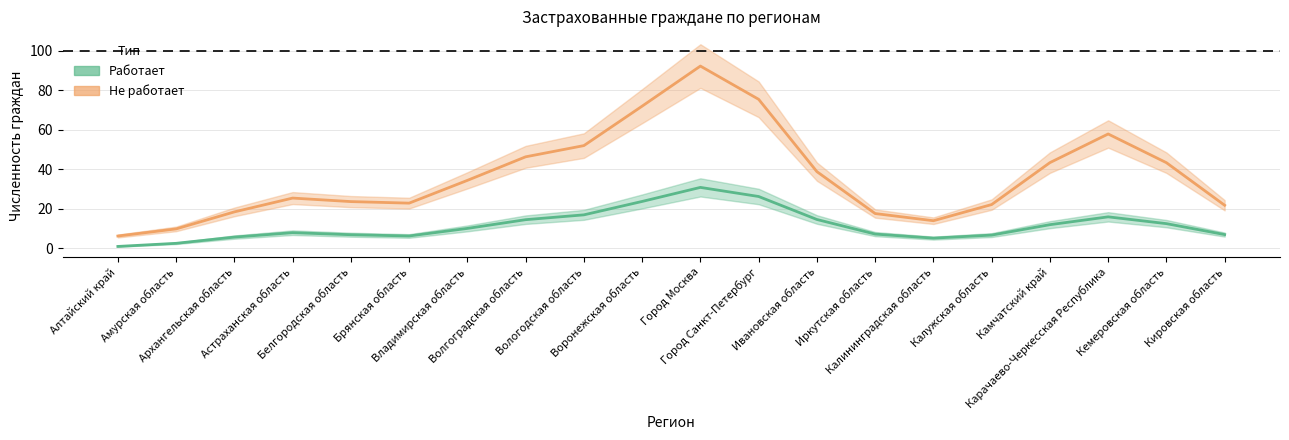

Where is Работает nearest to the value 15?

Ивановская область